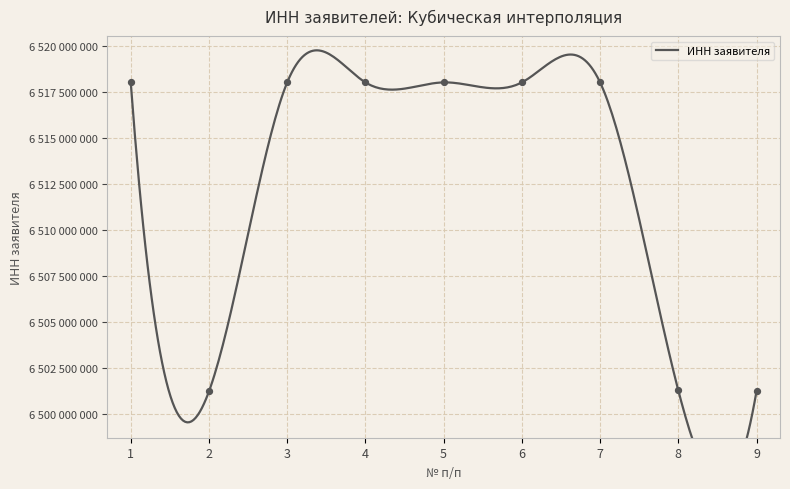

Which has a higher value, 8 or 1?

1